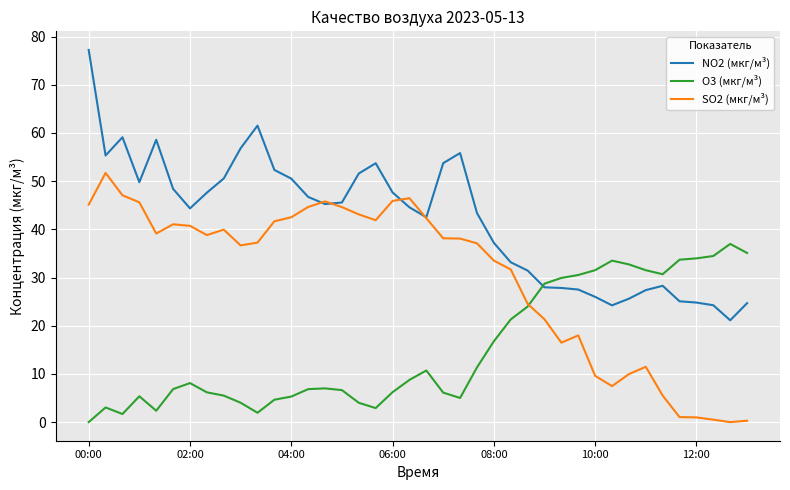

Rank the series by their maximum value, from highest to lowest.

NO2 (мкг/м³), SO2 (мкг/м³), O3 (мкг/м³)